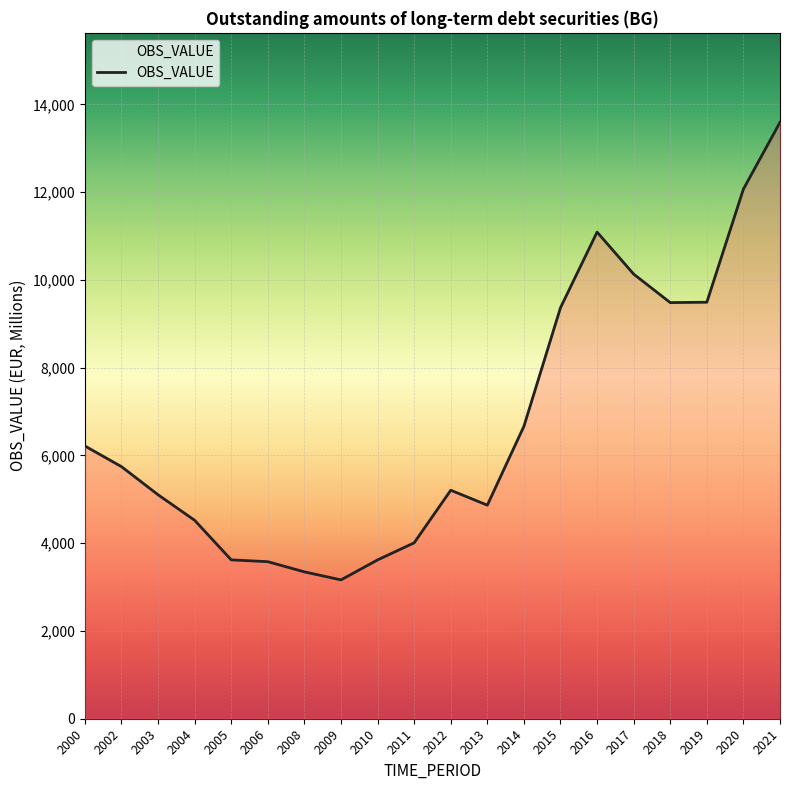

The value at 2004 is 4521.2. True or false?

True